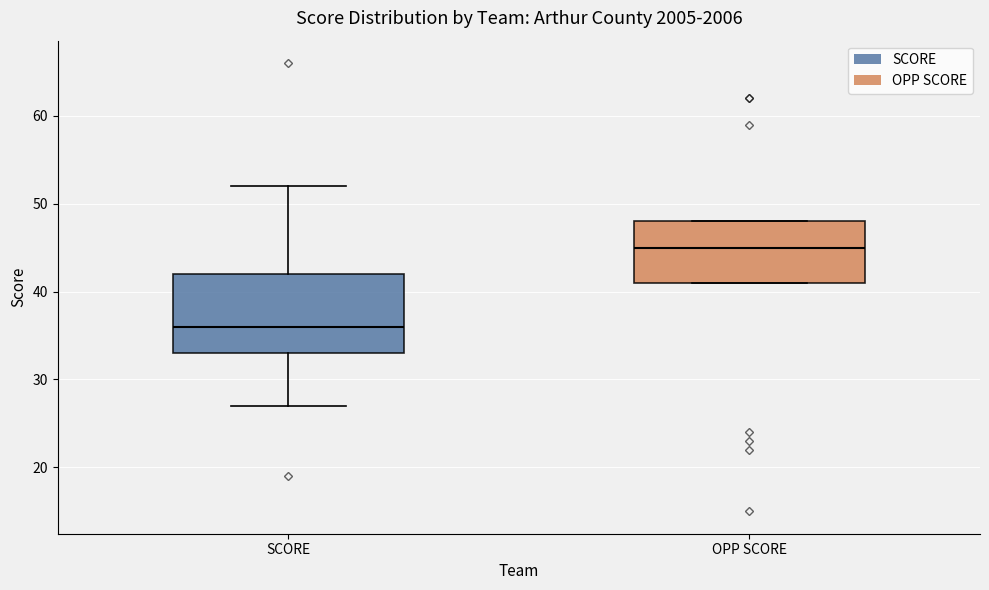

Where does the median line of the box for SCORE sit on the y-axis? The values are not printed on the chart, so give them approximately, as read against the axis.

36